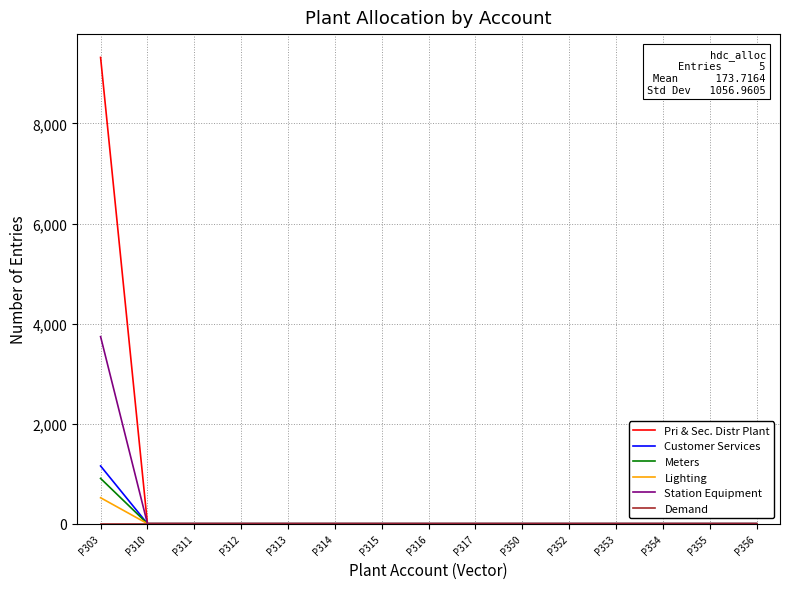

Which category has the highest value in the Customer Services series?

P303